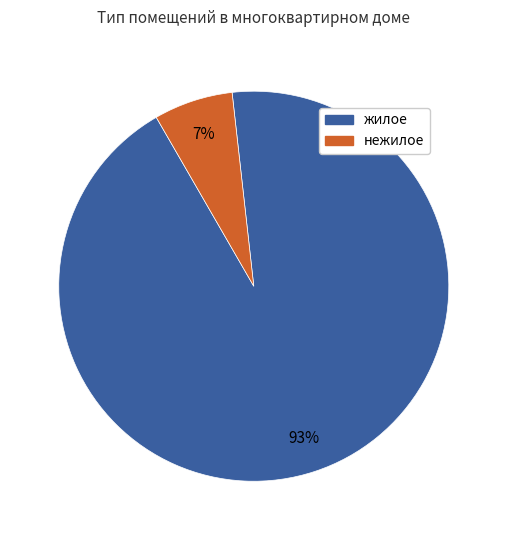

What is the smallest slice in the pie chart?

нежилое